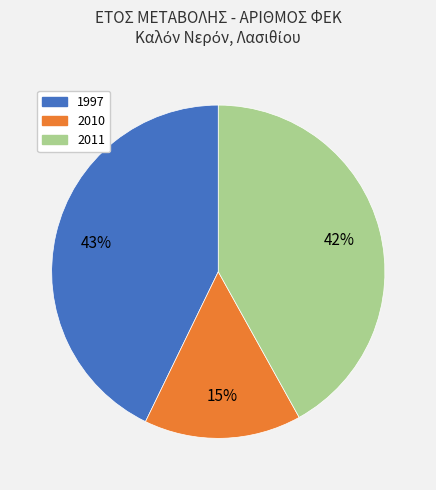

Which has a higher value, 2011 or 2010?

2011